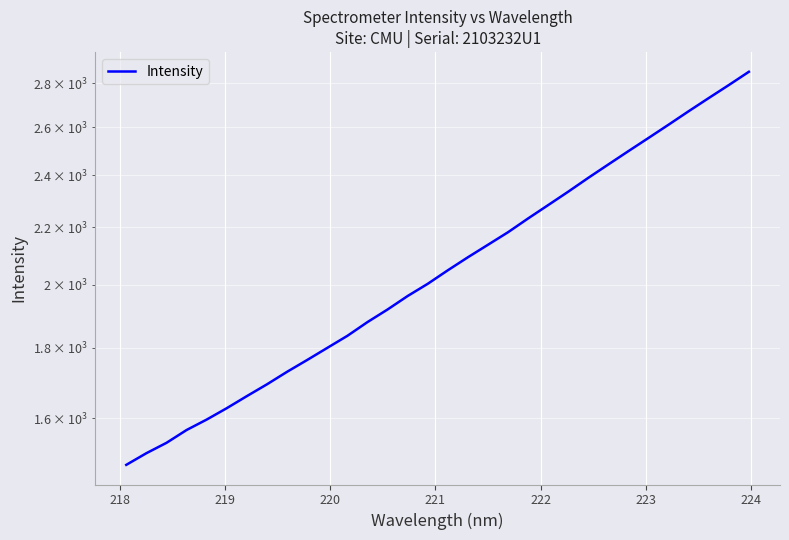

Count the number of categories in the chart.

32